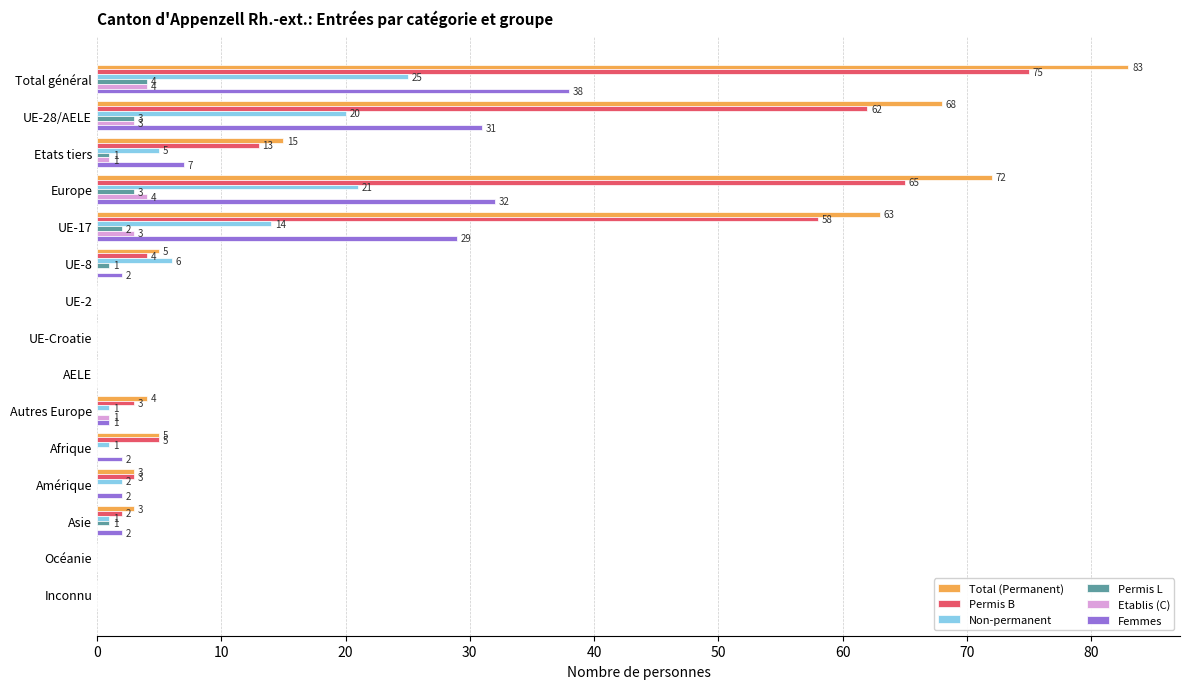

Which series has the largest total across all categories?

Total (Permanent)